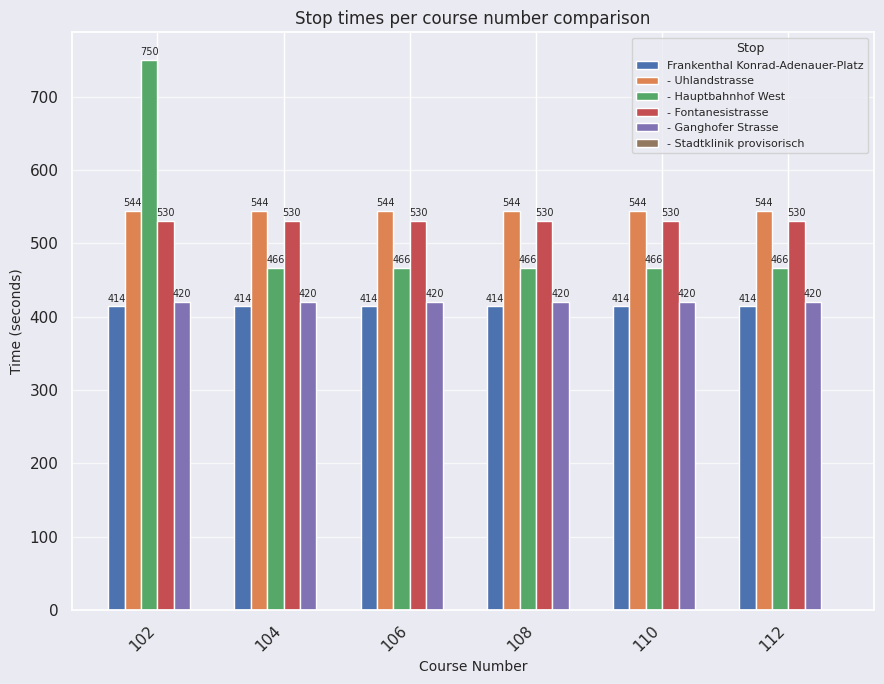

Which series has the largest range (max minus min)?

- Hauptbahnhof West